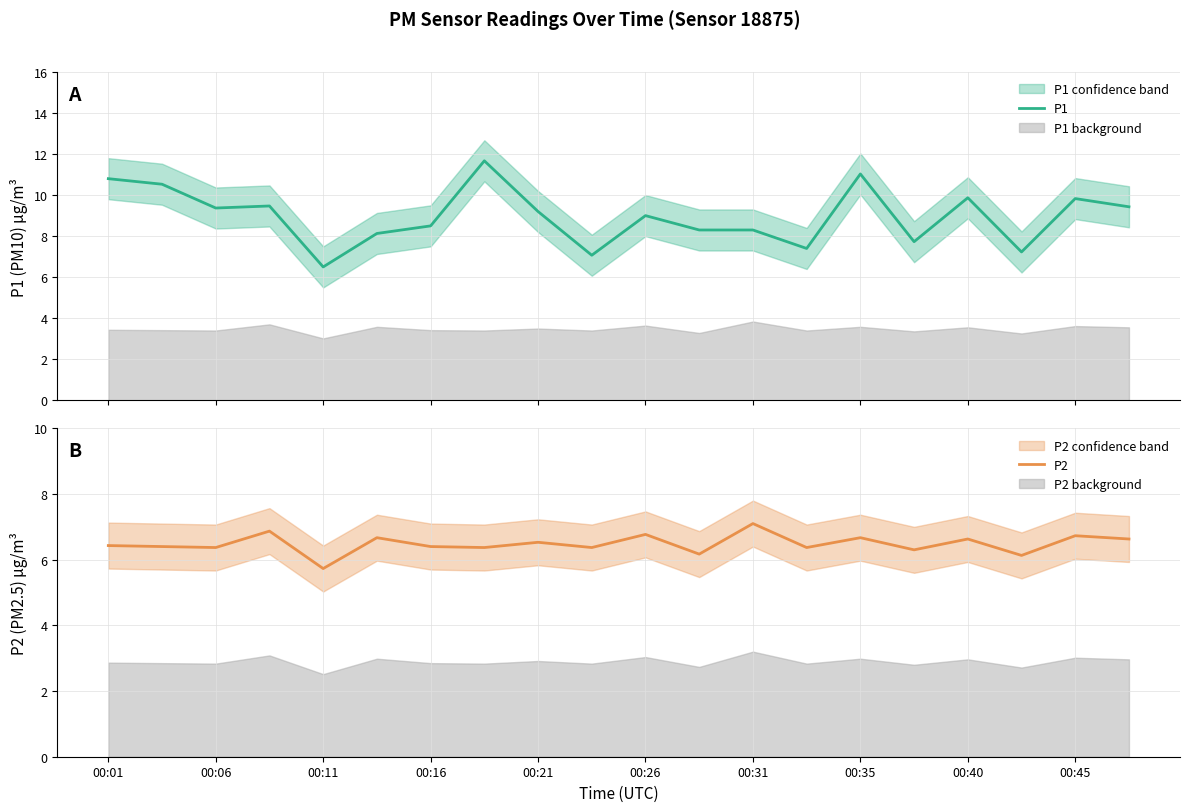

What is the maximum value for P1?

11.7